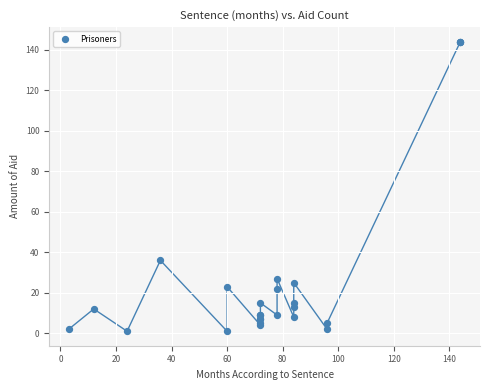

What Y value in the scatter plot is closest to 72?

36